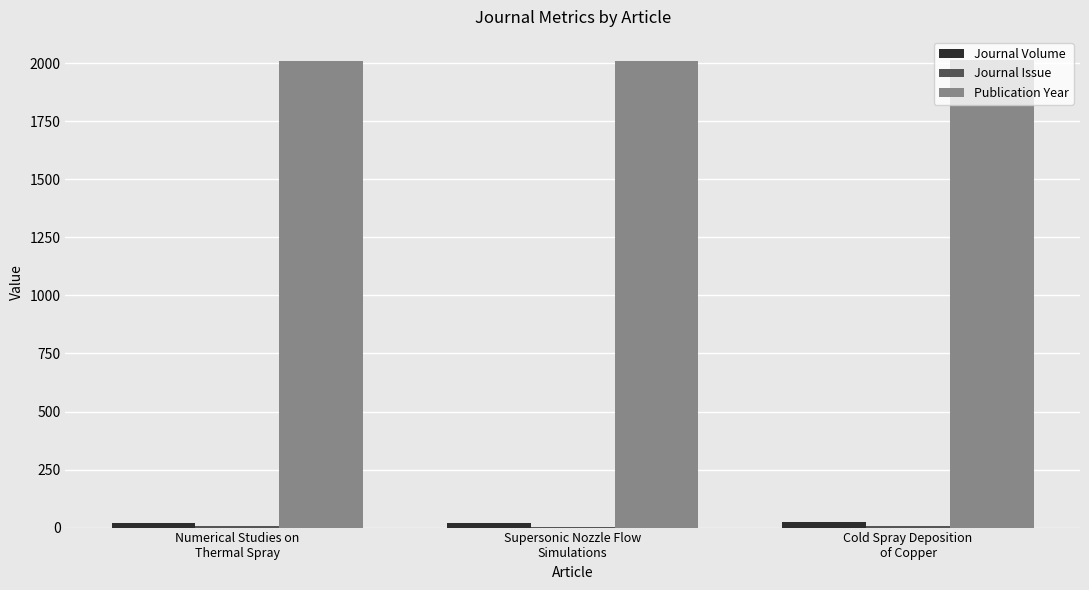

Which series has the largest total across all categories?

Publication Year